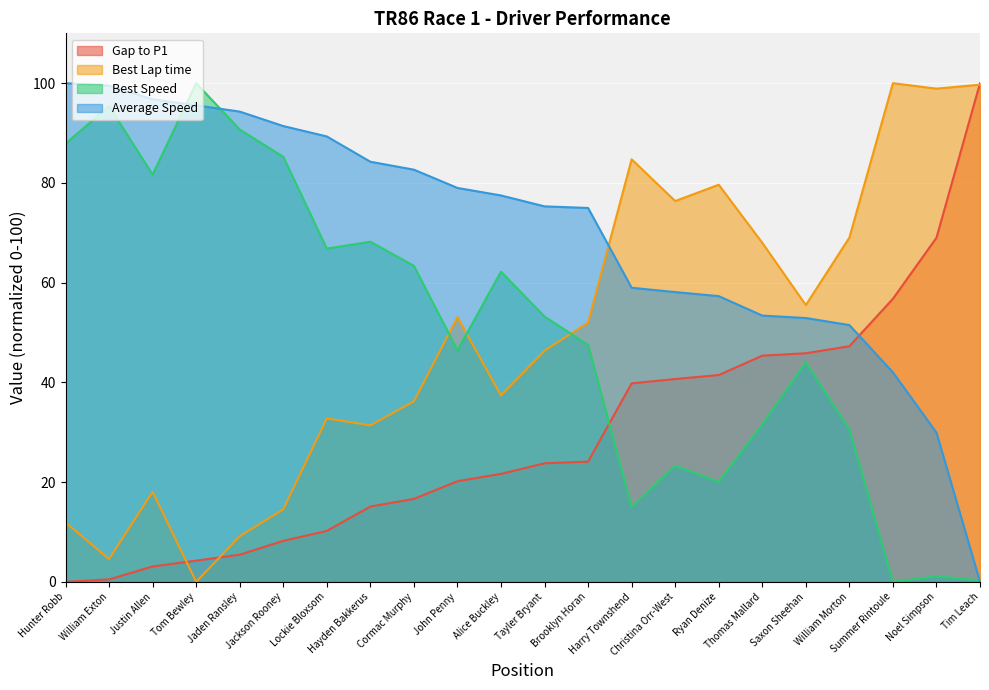

How many values in Best Lap time are above zero?

21